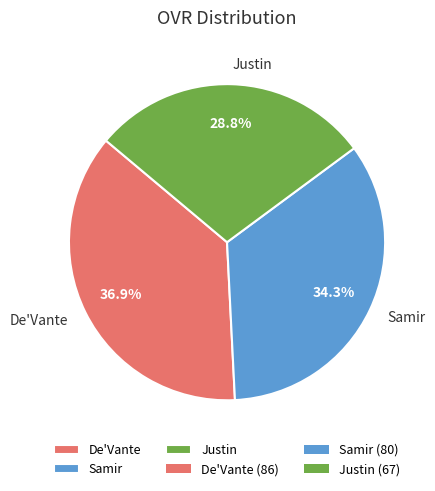

Rank the categories by value from highest to lowest.

De'Vante, Samir, Justin